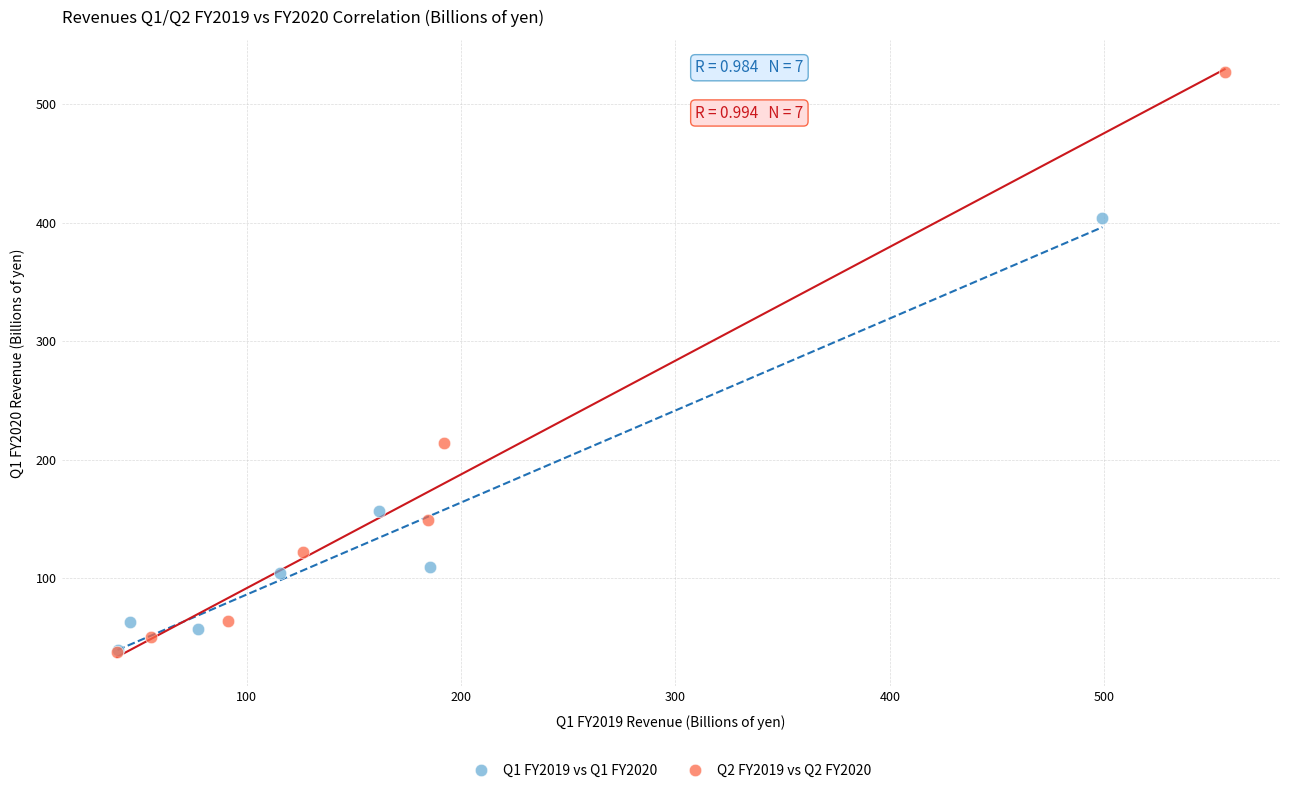

Which series has the widest spread of Y values?

Q2 FY2019 vs Q2 FY2020